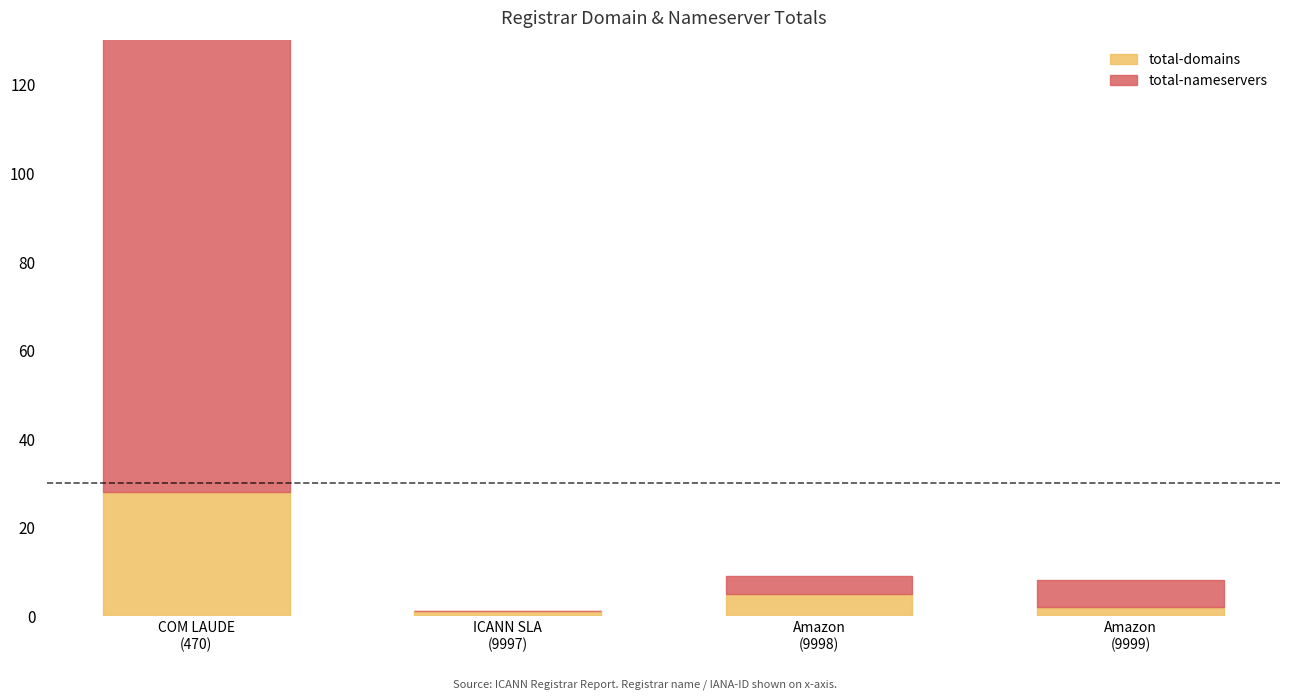

At which label does total-nameservers first exceed 6?

COM LAUDE
(470)